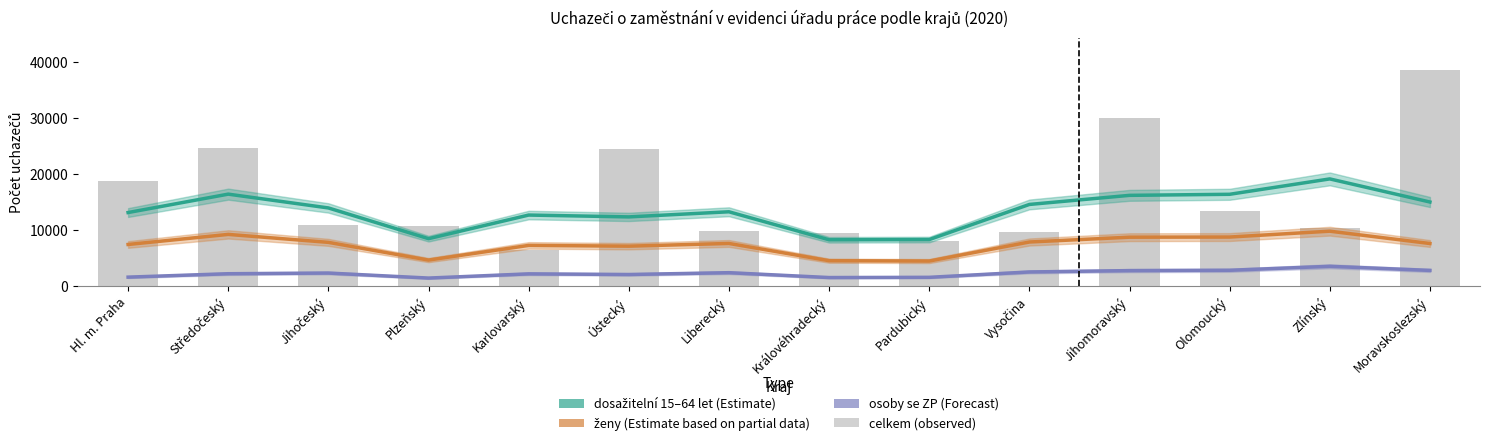

Reading right to left, extract all data points from this chart.

dosažitelní 15–64 let: Moravskoslezský=15036.7	Zlínský=19163.7	Olomoucký=16415.3	Jihomoravský=16226.3	Vysočina=14602.0	Pardubický=8328.7	Královéhradecký=8291.3	Liberecký=13292.3	Ústecký=12378.0	Karlovarský=12707.0	Plzeňský=8490.0	Jihočeský=13978.3	Středočeský=16443.0	Hl. m. Praha=13156.3
ženy: Moravskoslezský=7625.0	Zlínský=9826.3	Olomoucký=8779.7	Jihomoravský=8754.0	Vysočina=7893.0	Pardubický=4493.0	Královéhradecký=4555.0	Liberecký=7635.0	Ústecký=7151.3	Karlovarský=7287.3	Plzeňský=4665.3	Jihočeský=7830.7	Středočeský=9252.0	Hl. m. Praha=7453.7
osoby se zdravotním postižením: Moravskoslezský=2820.7	Zlínský=3551.3	Olomoucký=2845.0	Jihomoravský=2785.0	Vysočina=2545.0	Pardubický=1586.0	Královéhradecký=1545.3	Liberecký=2414.0	Ústecký=2089.0	Karlovarský=2205.0	Plzeňský=1454.3	Jihočeský=2349.3	Středočeský=2229.0	Hl. m. Praha=1620.3
celkem: Moravskoslezský=38553.0	Zlínský=10397.0	Olomoucký=13411.0	Jihomoravský=30104.0	Vysočina=9656.0	Pardubický=8117.0	Královéhradecký=9466.0	Liberecký=9791.0	Ústecký=24540.0	Karlovarský=6481.0	Plzeňský=10814.0	Jihočeský=10958.0	Středočeský=24602.0	Hl. m. Praha=18788.0